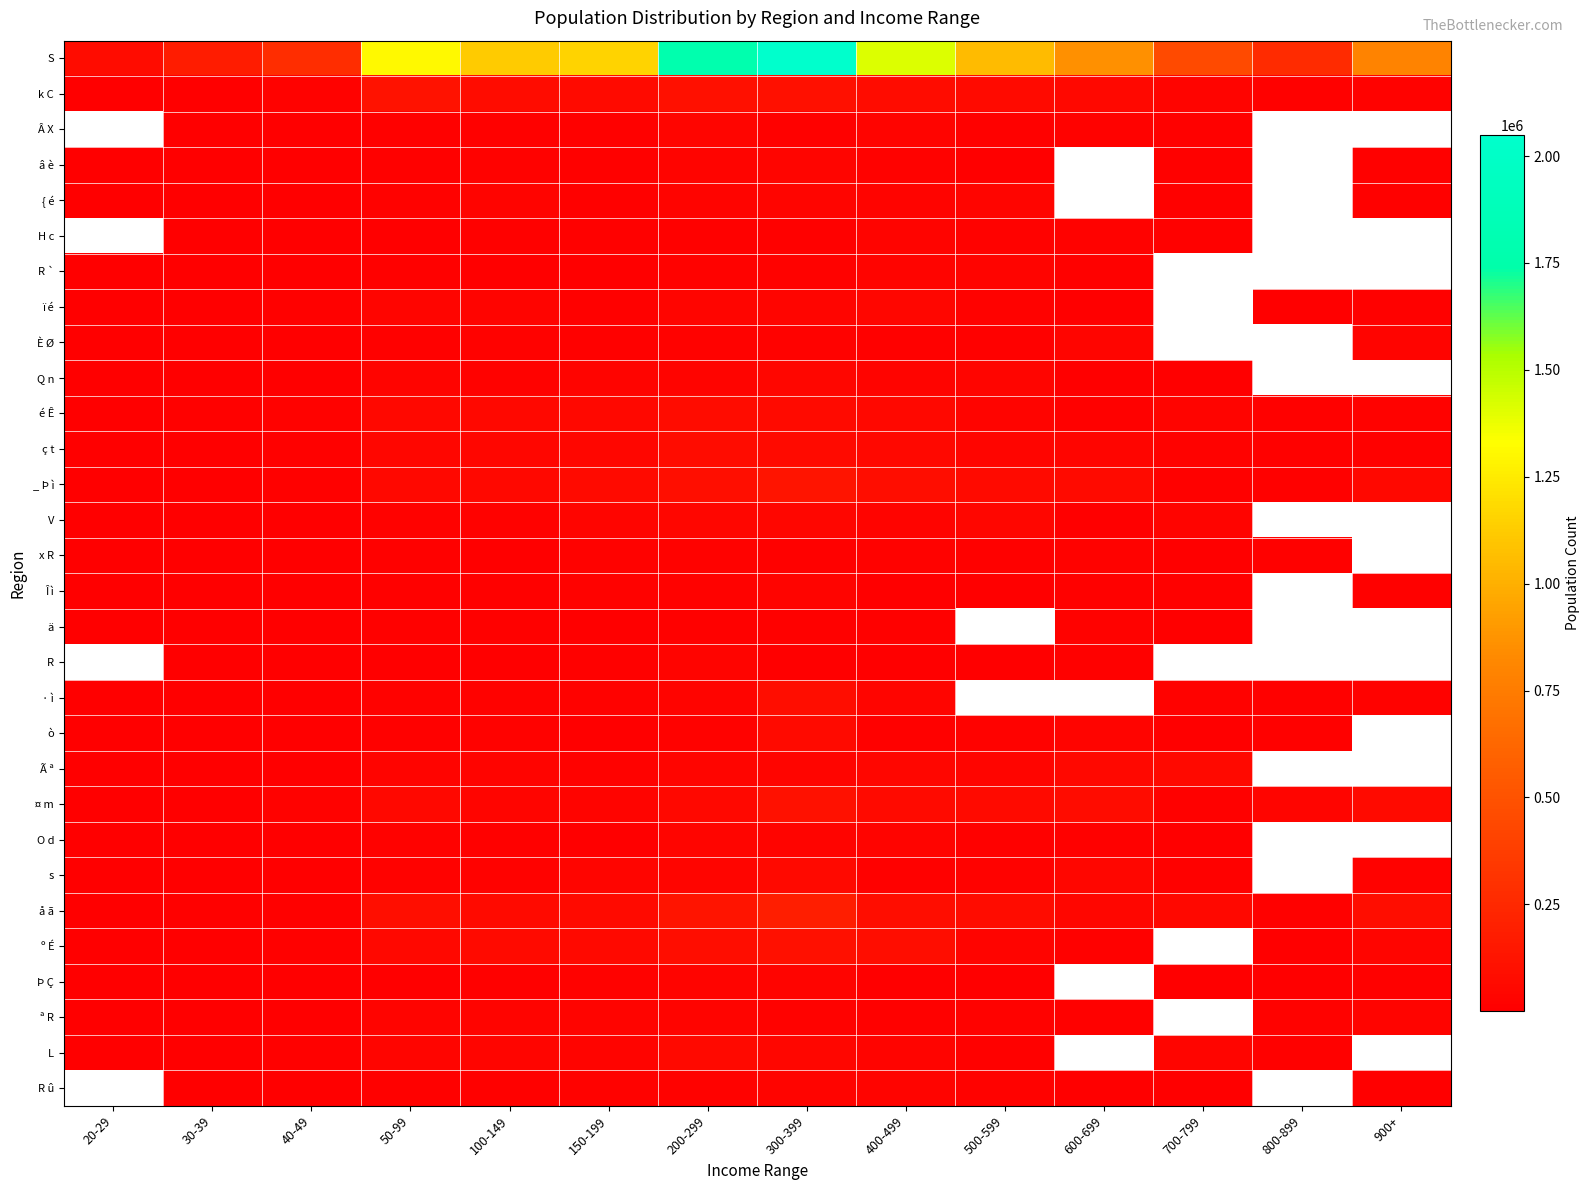

Is the value of x R at 800-899 greater than the value of ò at 50-99?

No